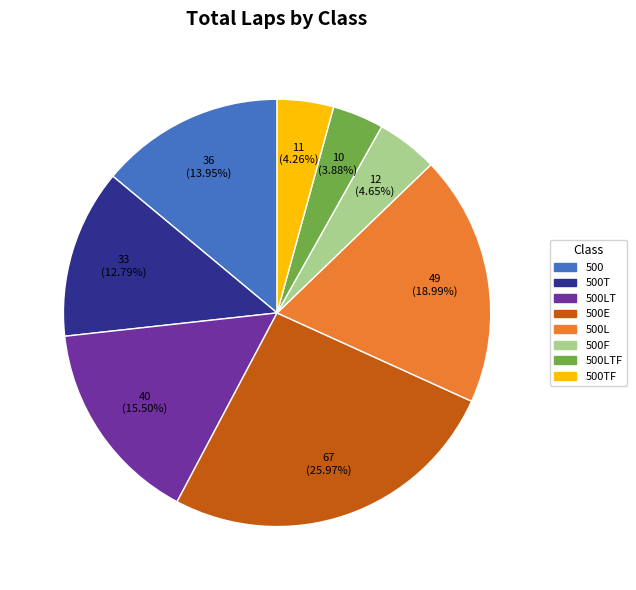

Does any single category account for the majority?

No